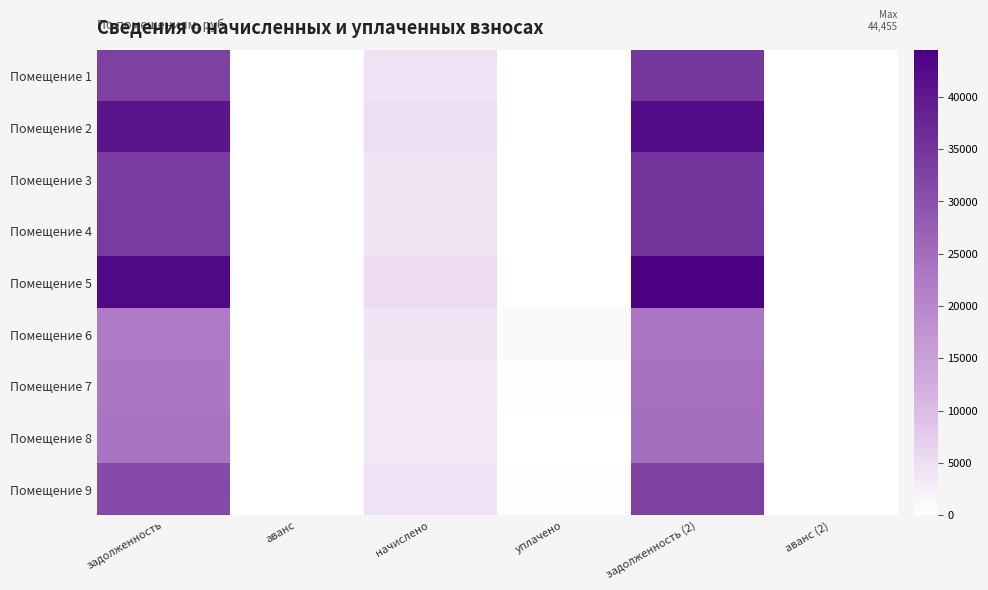

What is the total value across all series at начислено?

37699.2